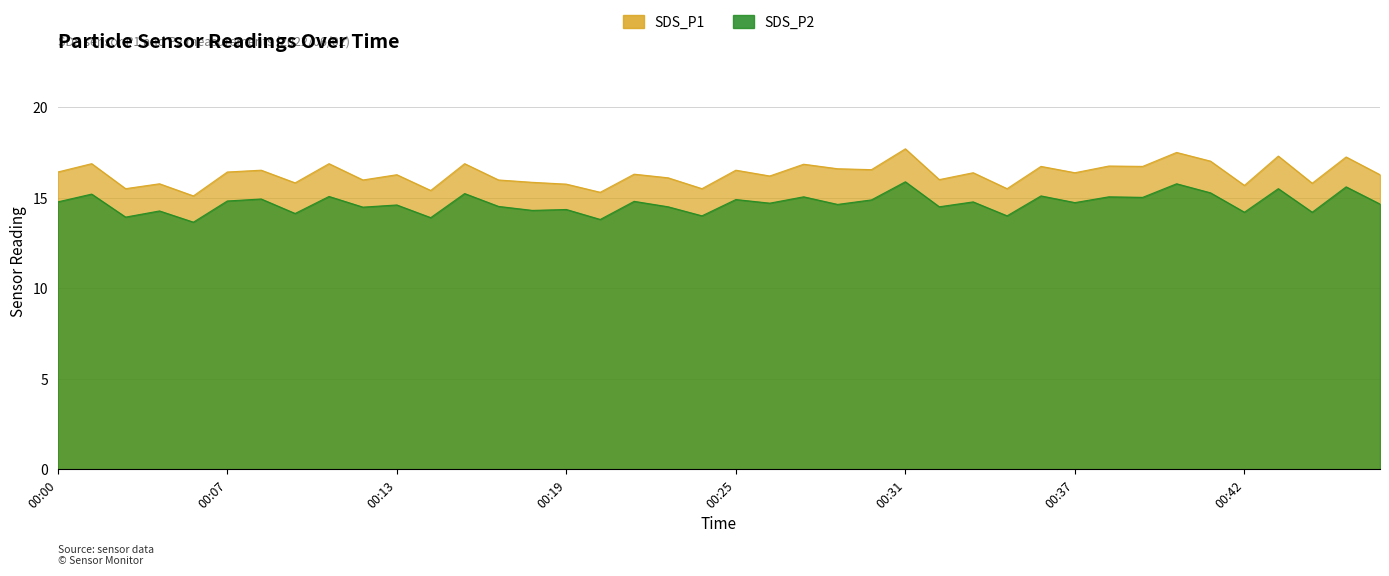

Reading left to right, transcribe all the data shown in this chart.

SDS_P1: 16.4	16.9	15.5	15.8	15.1	16.4	16.5	15.8	16.9	16.0	16.3	15.4	16.9	16.0	15.8	15.8	15.3	16.3	16.1	15.5	16.5	16.2	16.9	16.6	16.6	17.7	16.0	16.4	15.5	16.7	16.4	16.8	16.7	17.5	17.0	15.7	17.3	15.8	17.2	16.3
SDS_P2: 14.8	15.2	13.9	14.3	13.7	14.8	14.9	14.1	15.1	14.5	14.6	13.9	15.2	14.5	14.3	14.3	13.8	14.8	14.5	14.0	14.9	14.7	15.1	14.6	14.9	15.9	14.5	14.8	14.0	15.1	14.7	15.1	15.0	15.8	15.3	14.2	15.5	14.2	15.6	14.7